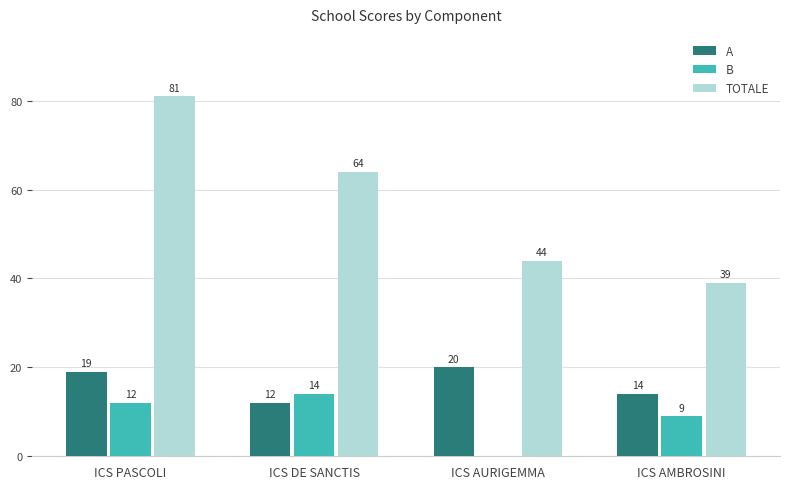

How many groups of bars are there?

4